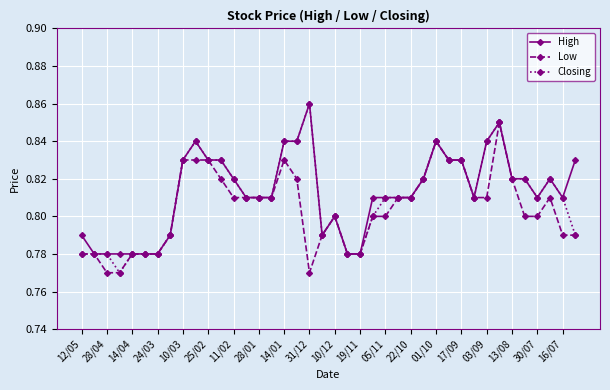

Count the Closing values in the range 0 to 1.

40